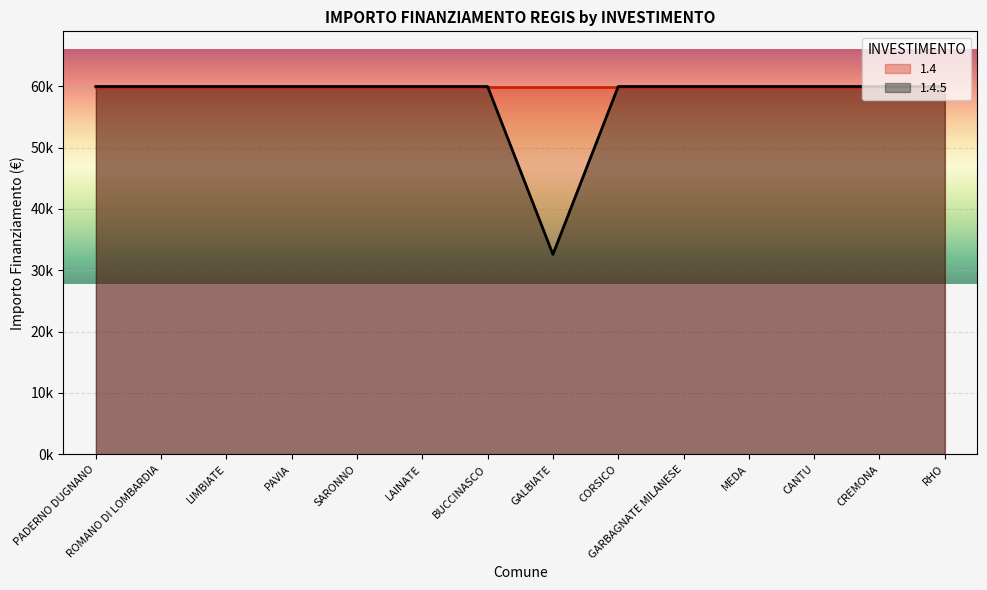

Where is the data nearest to the value 46277?

GALBIATE